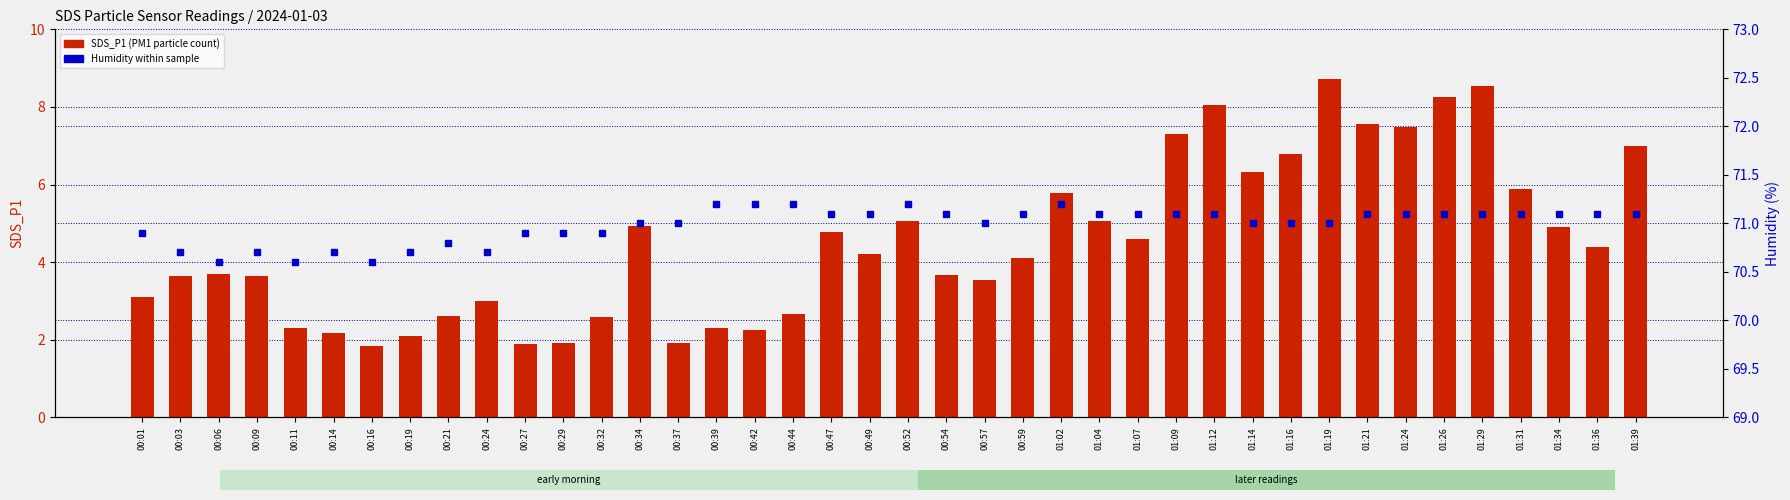

Rank the categories by Humidity (percentile within sample) value from highest to lowest.

00:39, 00:42, 00:44, 00:52, 01:02, 00:47, 00:49, 00:54, 00:59, 01:04, 01:07, 01:09, 01:12, 01:21, 01:24, 01:26, 01:29, 01:31, 01:34, 01:36, 01:39, 00:34, 00:37, 00:57, 01:14, 01:16, 01:19, 00:01, 00:27, 00:29, 00:32, 00:21, 00:03, 00:09, 00:14, 00:19, 00:24, 00:06, 00:11, 00:16